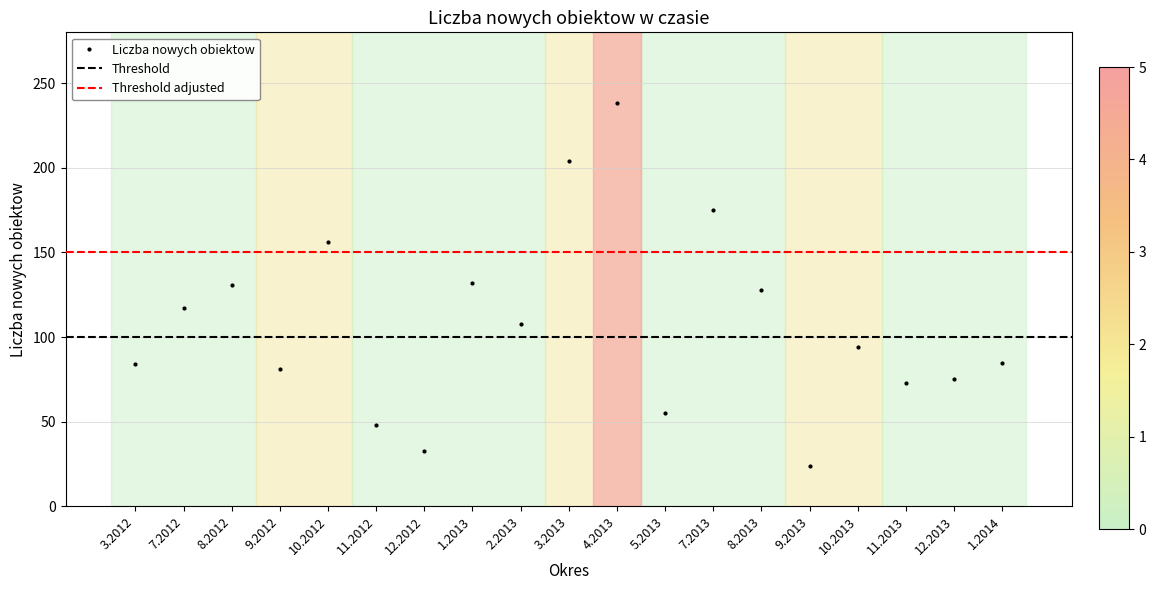

What is the label of the 14th point from the right?

11.2012